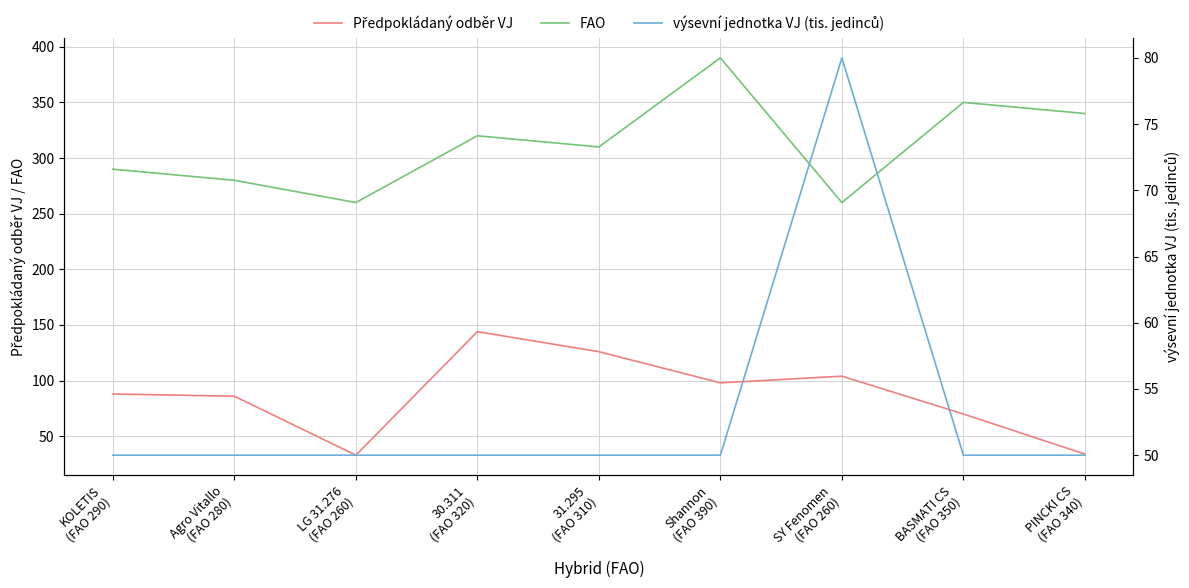

Reading right to left, extract all data points from this chart.

Předpokládaný odběr VJ: PINCKI CS
(FAO 340)=34	BASMATI CS
(FAO 350)=70	SY Fenomen
(FAO 260)=104	Shannon
(FAO 390)=98	31.295
(FAO 310)=126	30.311
(FAO 320)=144	LG 31.276
(FAO 260)=33	Agro Vitallo
(FAO 280)=86	KOLETIS
(FAO 290)=88
FAO: PINCKI CS
(FAO 340)=340	BASMATI CS
(FAO 350)=350	SY Fenomen
(FAO 260)=260	Shannon
(FAO 390)=390	31.295
(FAO 310)=310	30.311
(FAO 320)=320	LG 31.276
(FAO 260)=260	Agro Vitallo
(FAO 280)=280	KOLETIS
(FAO 290)=290
výsevní jednotka VJ (tis. jedinců): PINCKI CS
(FAO 340)=50	BASMATI CS
(FAO 350)=50	SY Fenomen
(FAO 260)=80	Shannon
(FAO 390)=50	31.295
(FAO 310)=50	30.311
(FAO 320)=50	LG 31.276
(FAO 260)=50	Agro Vitallo
(FAO 280)=50	KOLETIS
(FAO 290)=50